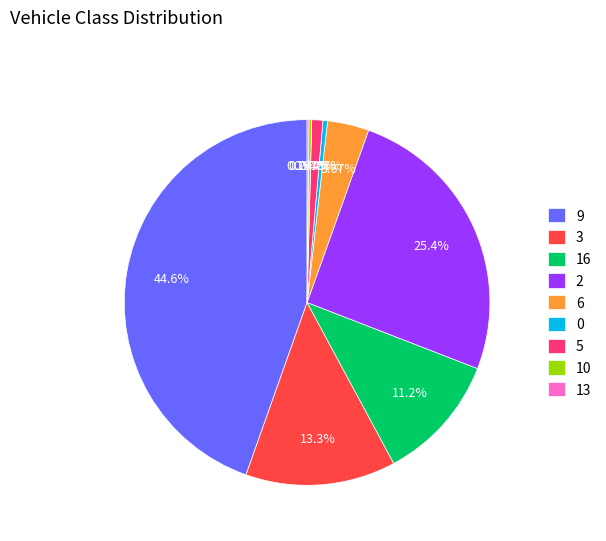

Which has a higher value, 16 or 0?

16